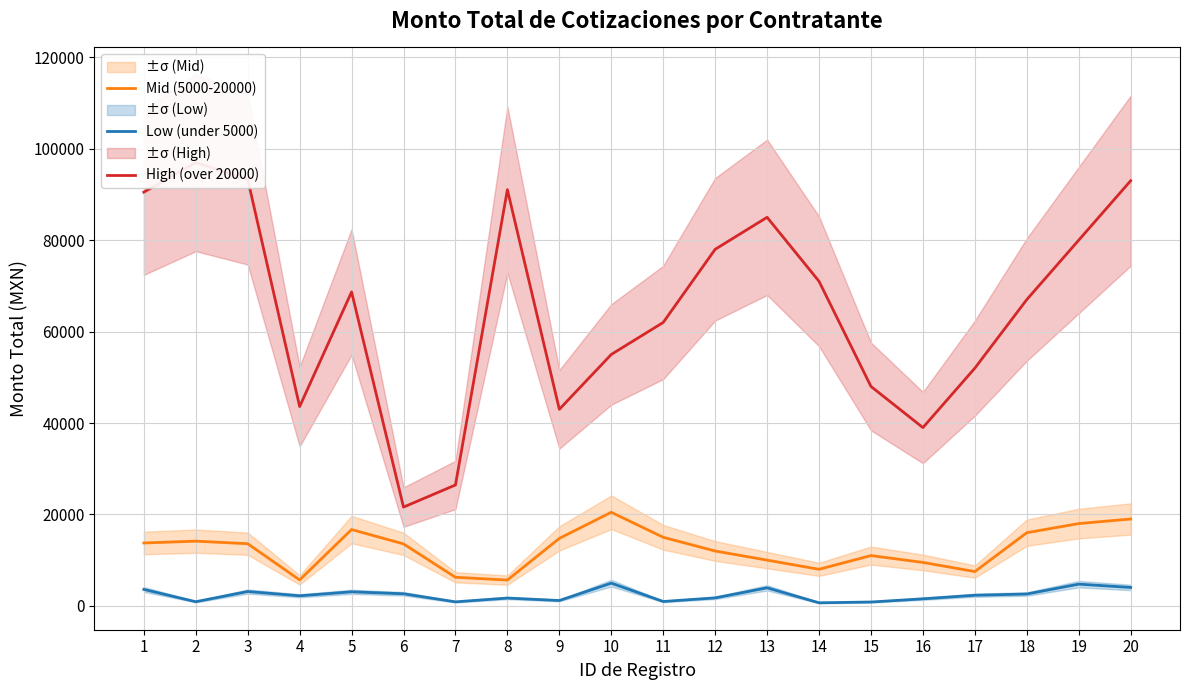

Which series has the widest spread of values?

High (over 20000)